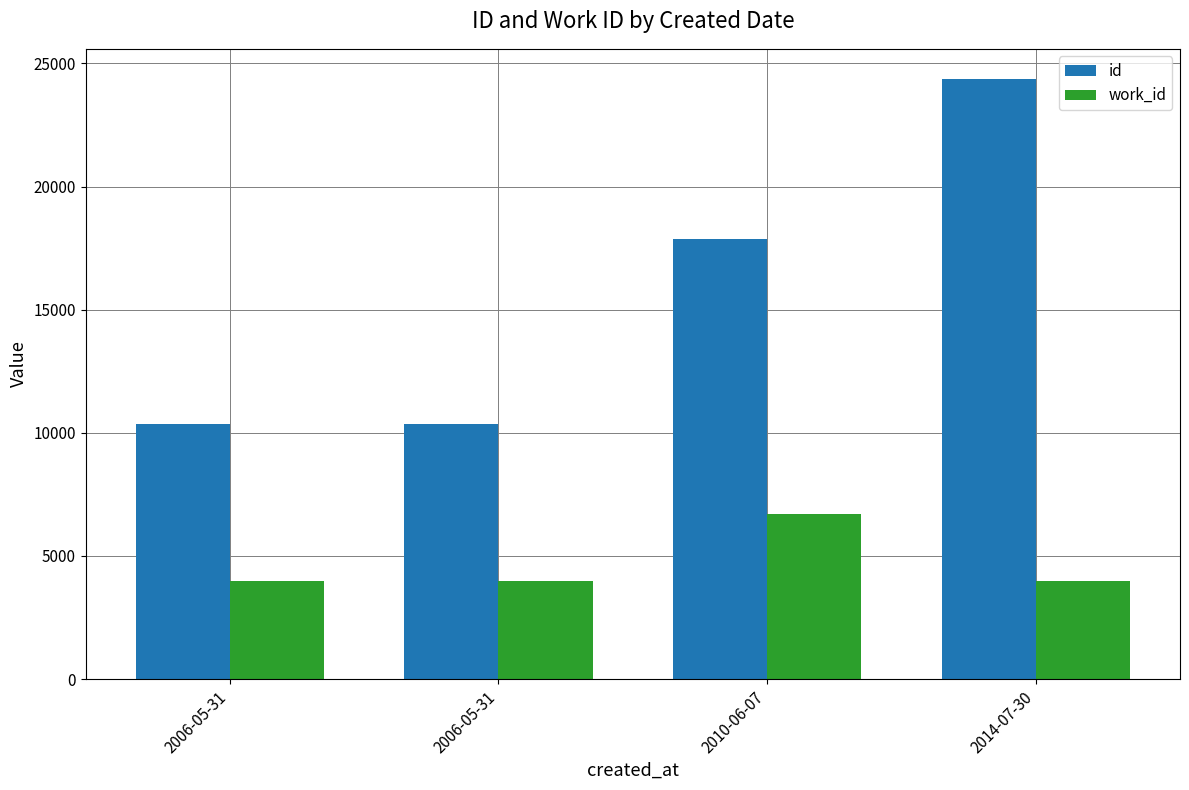

At which label does work_id reach its minimum?

2006-05-31